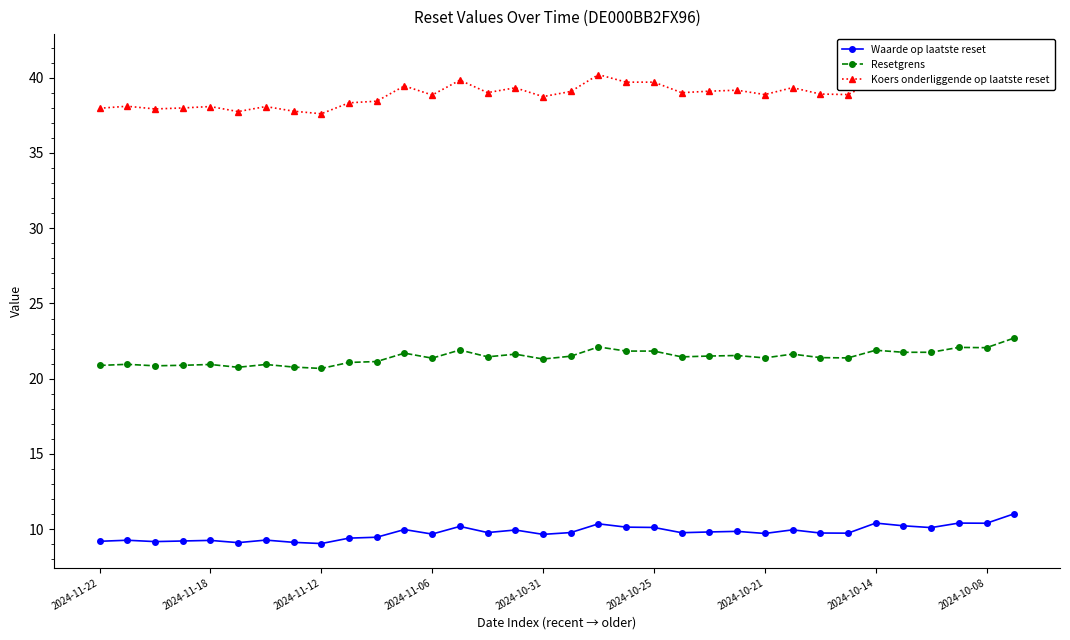

The value of Koers onderliggende op laatste reset at 9 is 38.3. True or false?

True